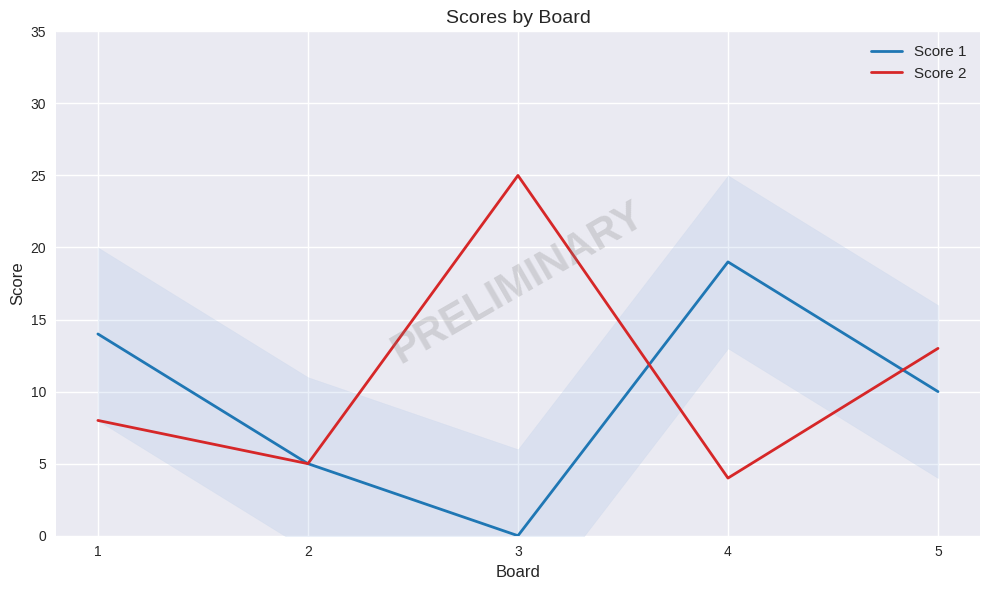

Reading right to left, extract all data points from this chart.

Score 1: 5=10	4=19	3=0	2=5	1=14
Score 2: 5=13	4=4	3=25	2=5	1=8